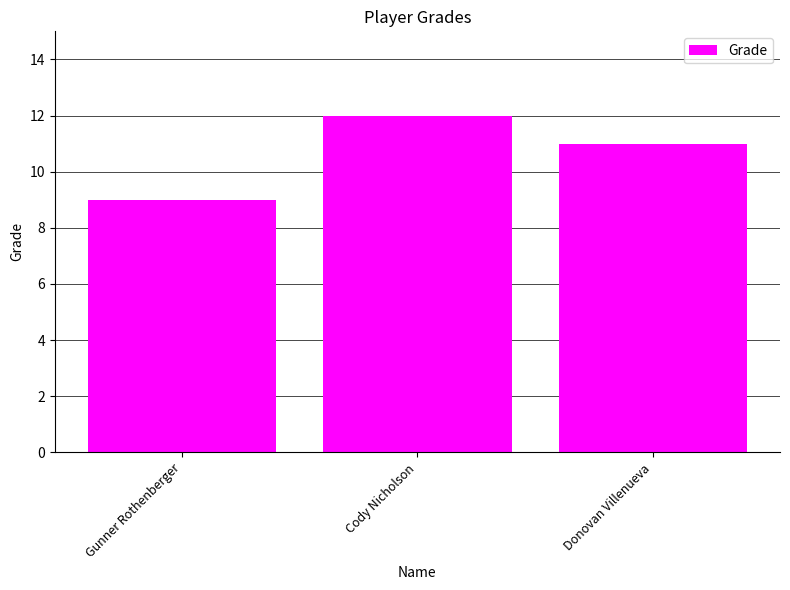

What is the difference between the values at Gunner Rothenberger and Donovan Villenueva?

2